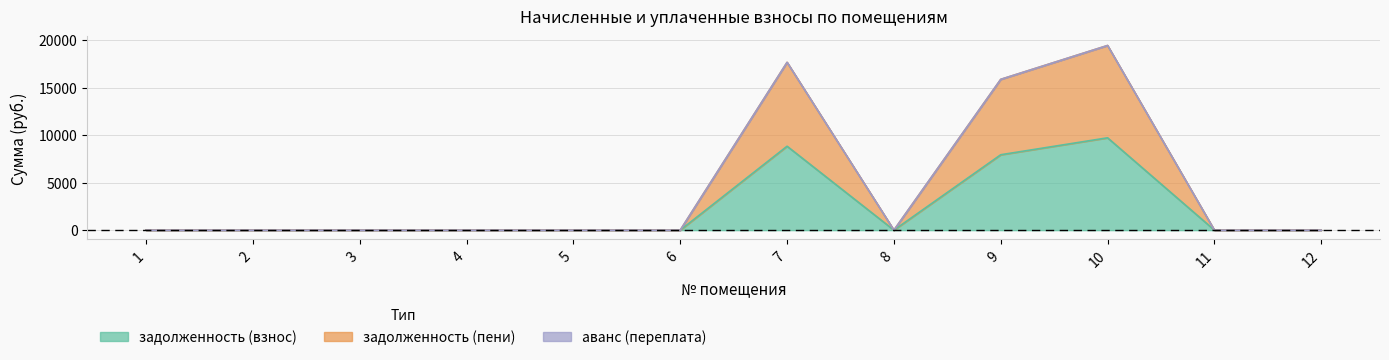

True or false: задолженность (взнос) has a value of 0.0 at 1.

True